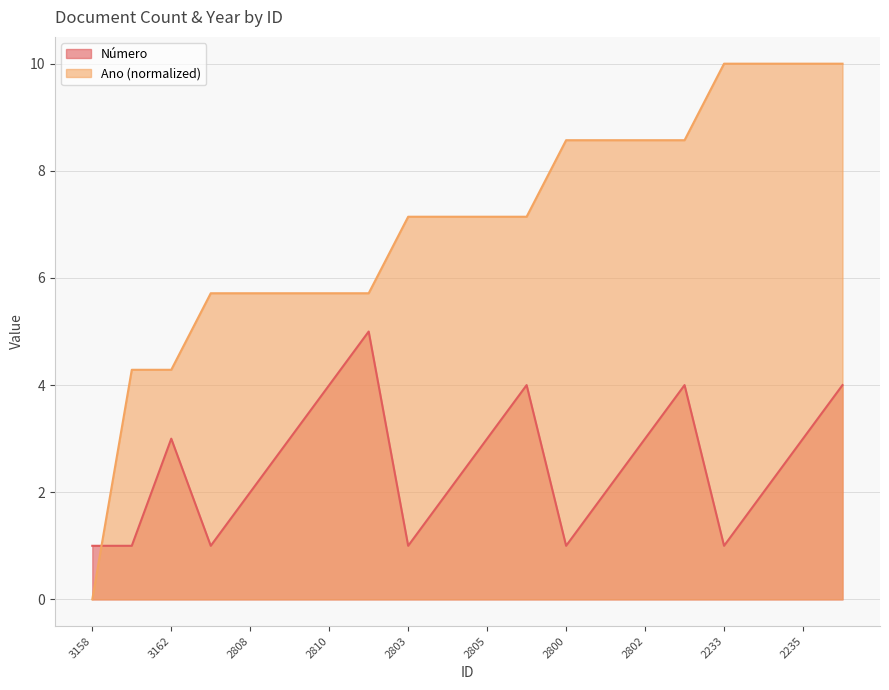

Reading left to right, transcribe all the data shown in this chart.

Número: 3158=1.0	3160=1.0	3162=3.0	2807=1.0	2808=2.0	2809=3.0	2810=4.0	2811=5.0	2803=1.0	2804=2.0	2805=3.0	2806=4.0	2800=1.0	2801=2.0	2802=3.0	2975=4.0	2233=1.0	2234=2.0	2235=3.0	2236=4.0
Ano: 3158=0.0	3160=4.3	3162=4.3	2807=5.7	2808=5.7	2809=5.7	2810=5.7	2811=5.7	2803=7.1	2804=7.1	2805=7.1	2806=7.1	2800=8.6	2801=8.6	2802=8.6	2975=8.6	2233=10.0	2234=10.0	2235=10.0	2236=10.0